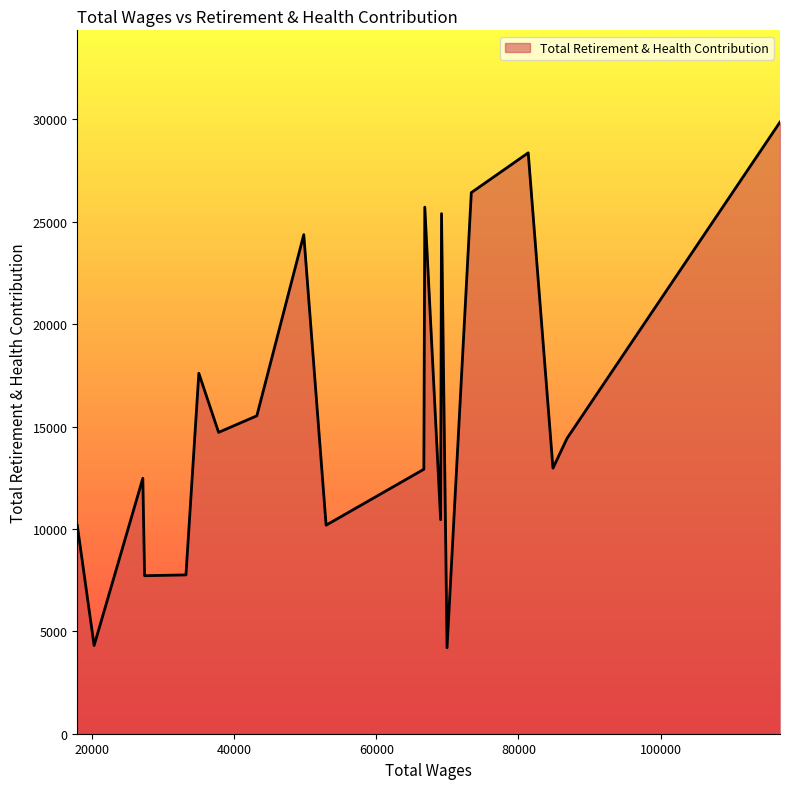

What is the minimum value shown in the chart?

4198